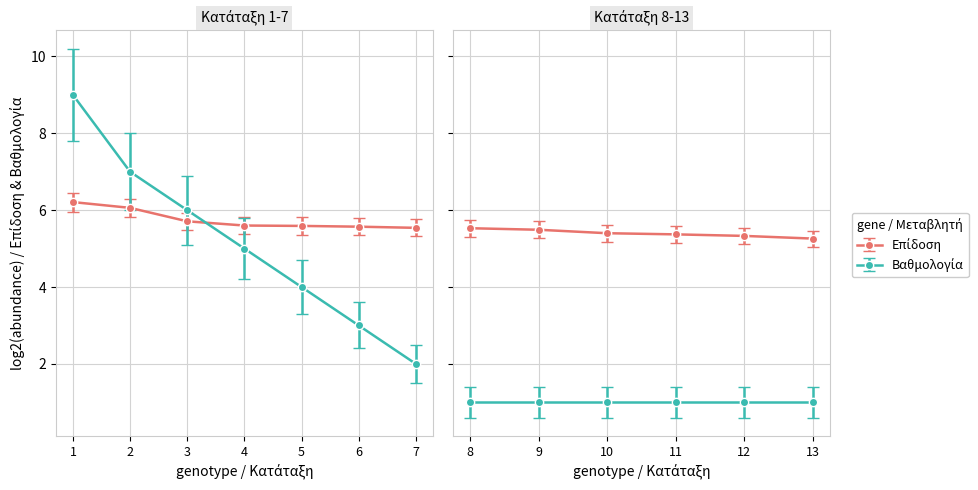

Where does the Βαθμολογία series first go above 2?

1